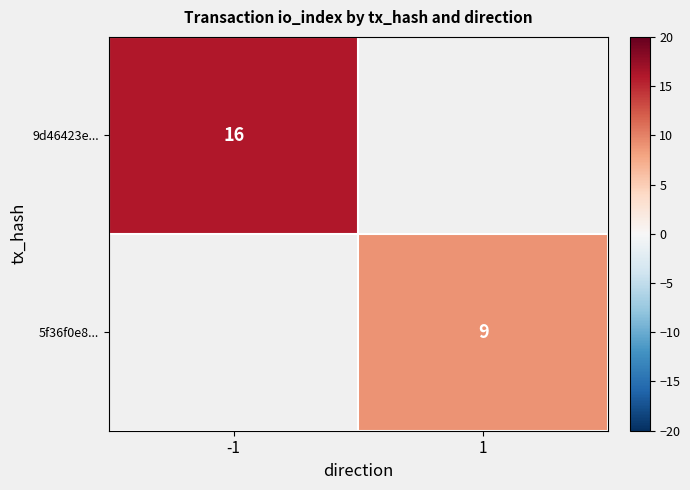

Which category has the lowest value across all series?

1